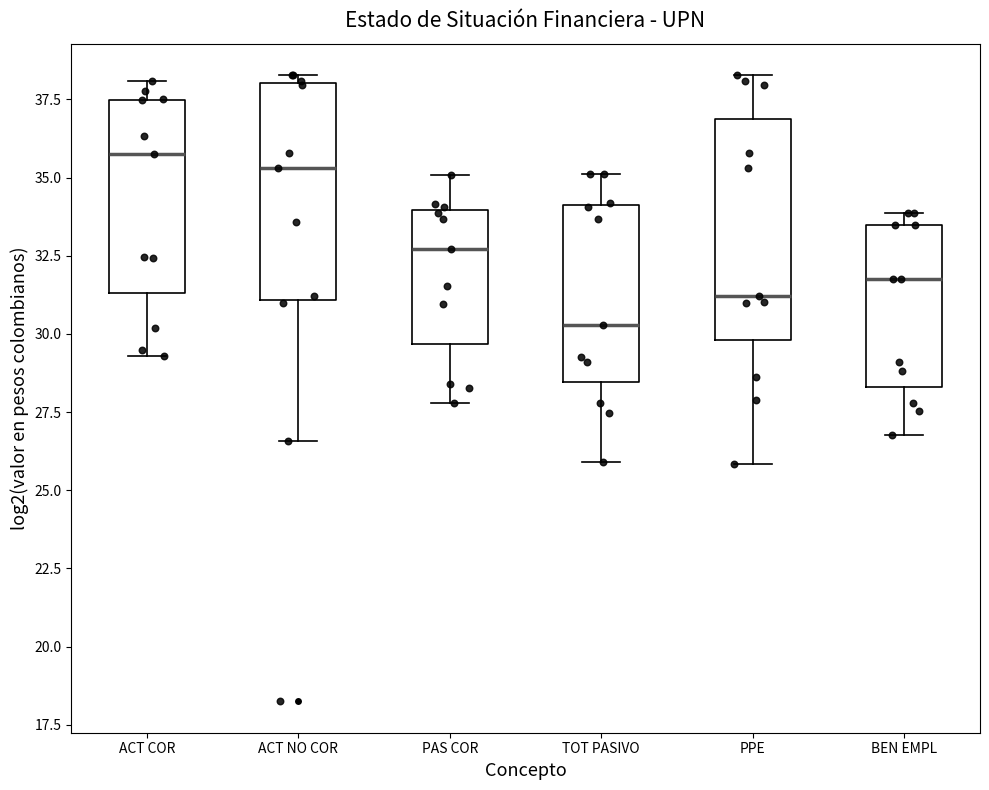

Reading left to right, read every box against the y-axis: the position of its median line, the range the box covers, and the ends of its whiskers. The values are not printed on the chart, so give them approximately, as read against the axis.

ACT COR: median 35.5, box 31.5 to 37.5, whiskers 29.5 to 38.0
ACT NO COR: median 35.5, box 31.0 to 38.0, whiskers 26.5 to 38.5
PAS COR: median 32.5, box 29.5 to 34.0, whiskers 28.0 to 35.0
TOT PASIVO: median 30.5, box 28.5 to 34.0, whiskers 26.0 to 35.0
PPE: median 31.0, box 30.0 to 37.0, whiskers 26.0 to 38.5
BEN EMPL: median 31.5, box 28.5 to 33.5, whiskers 27.0 to 34.0